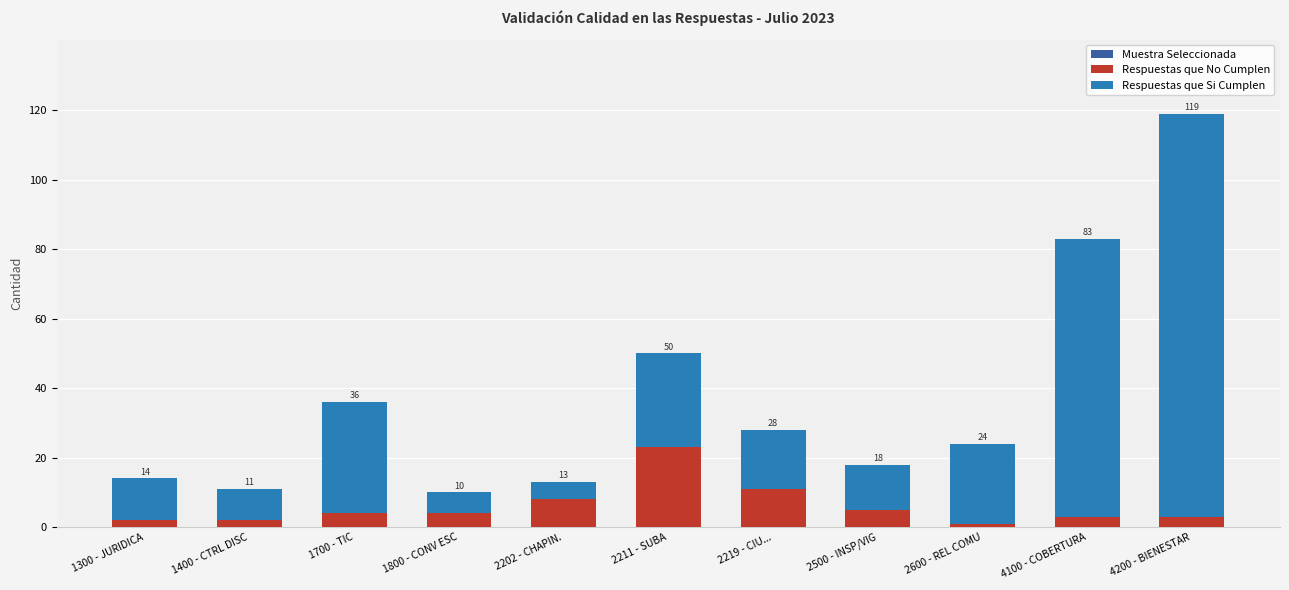

What is the label of the 1st bar from the right?

4200 - BIENESTAR